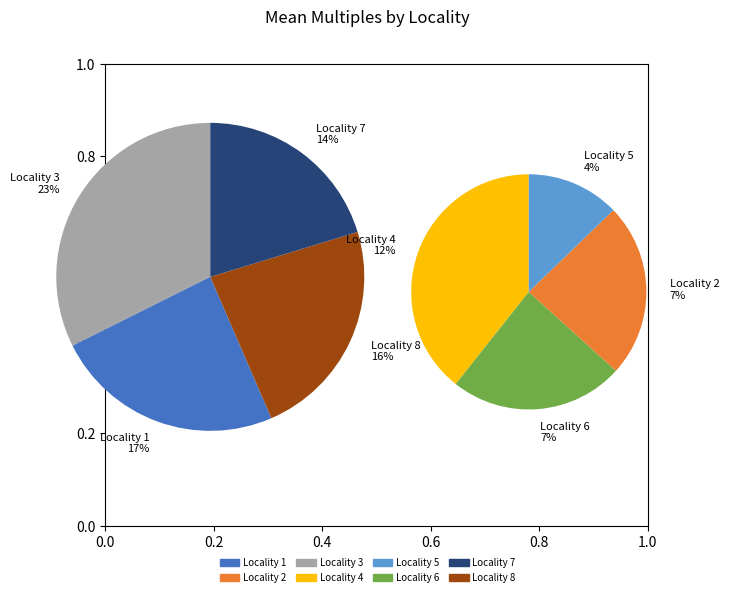

To the nearest percent, what portion does 8 represent?

16%